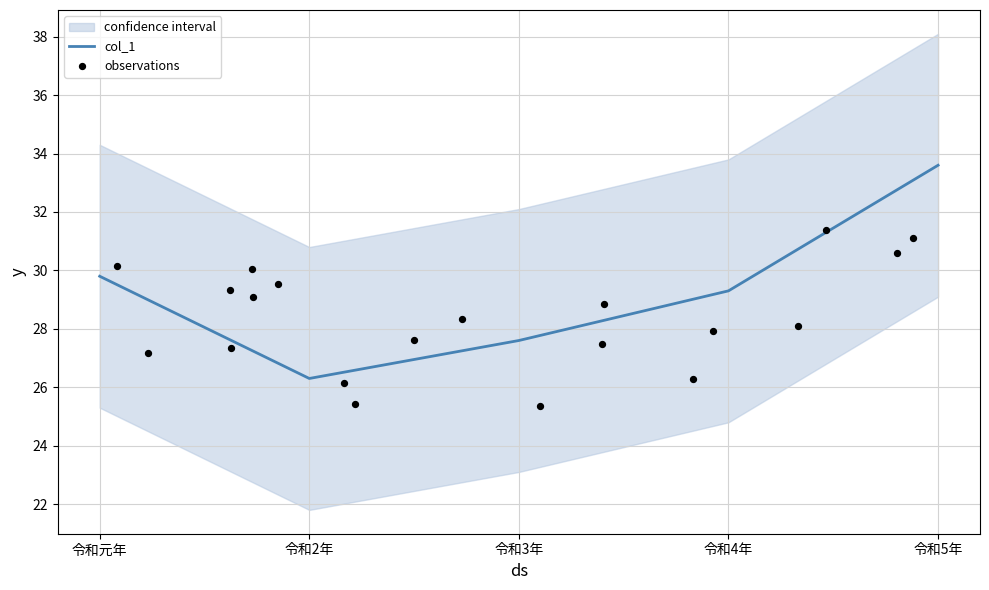

What is the ratio of the value at 令和5年 to the value at 令和4年?

1.1